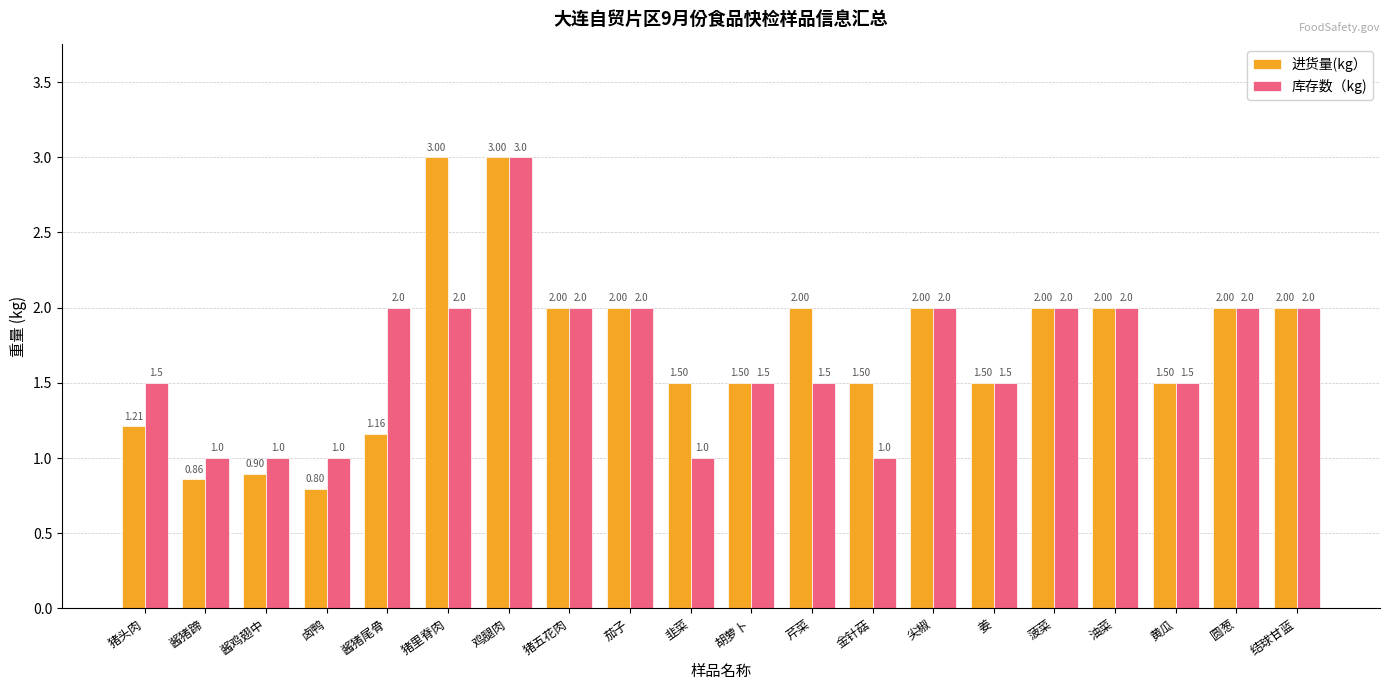

Is the value of 进货量(kg） at 卤鸭 greater than the value of 库存数（kg) at 韭菜?

No